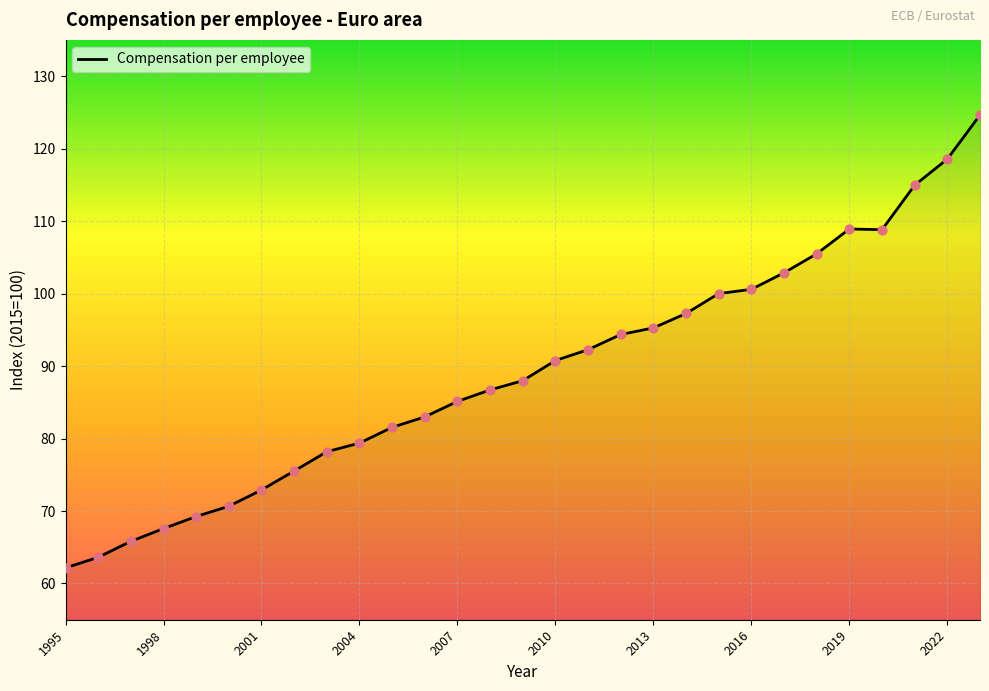

What is the smallest value displayed?

62.2